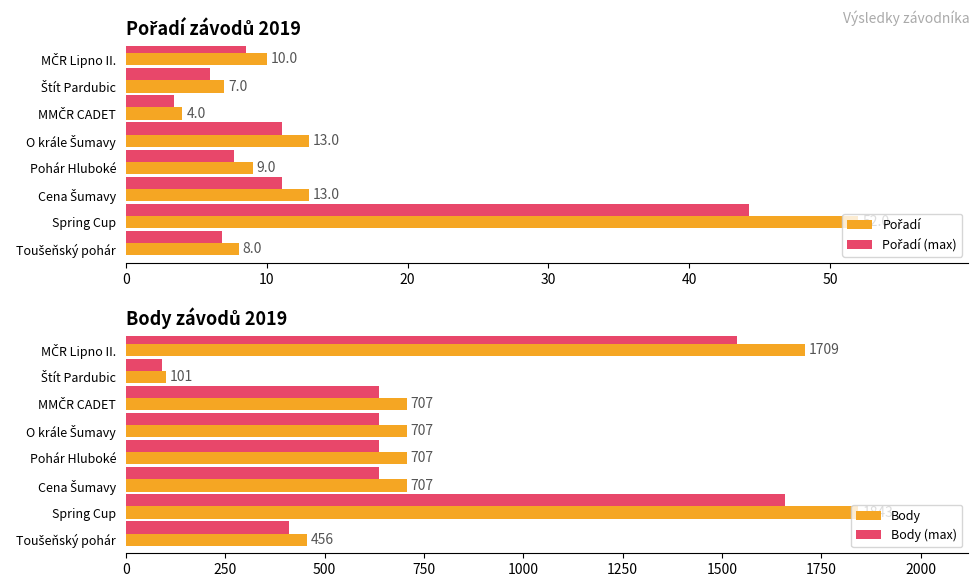

Which series has the largest total across all categories?

Body